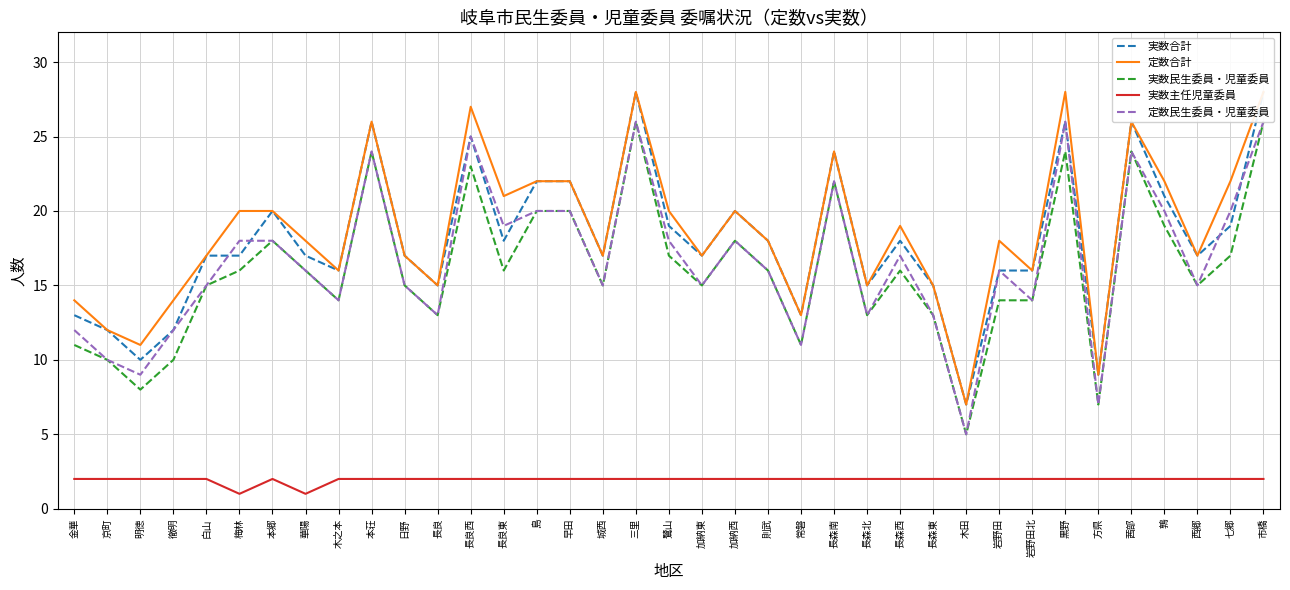

How many data points in 定数民生委員・児童委員 are above 16?

17